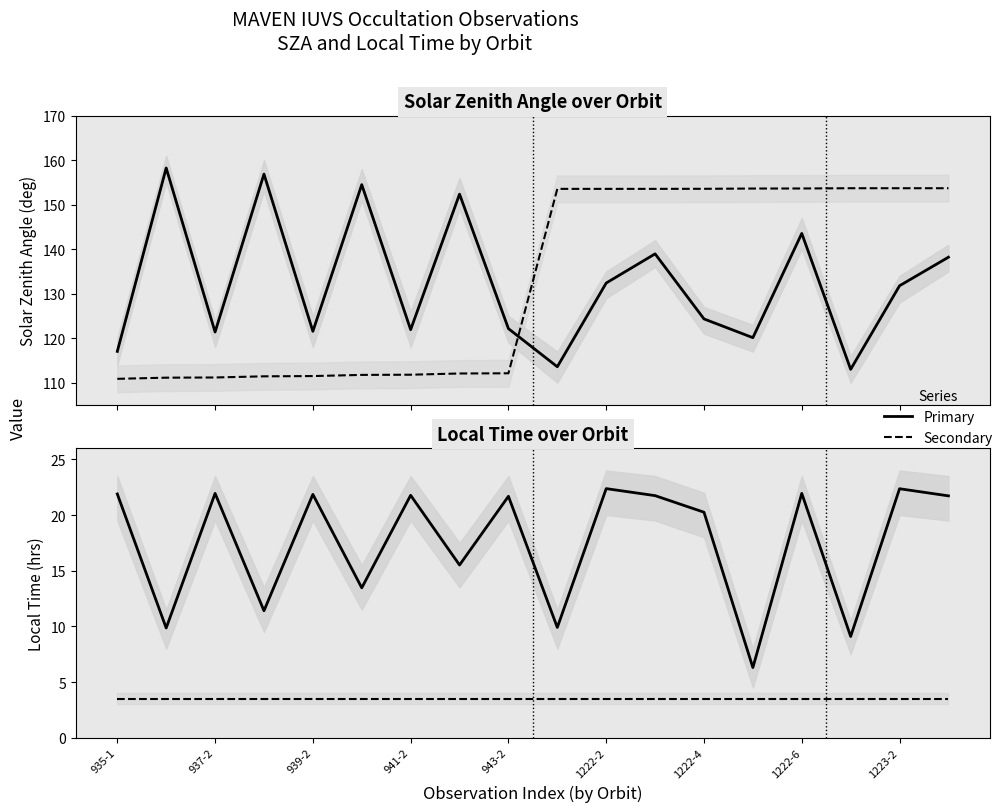

What position from the right is 1222-6?

4